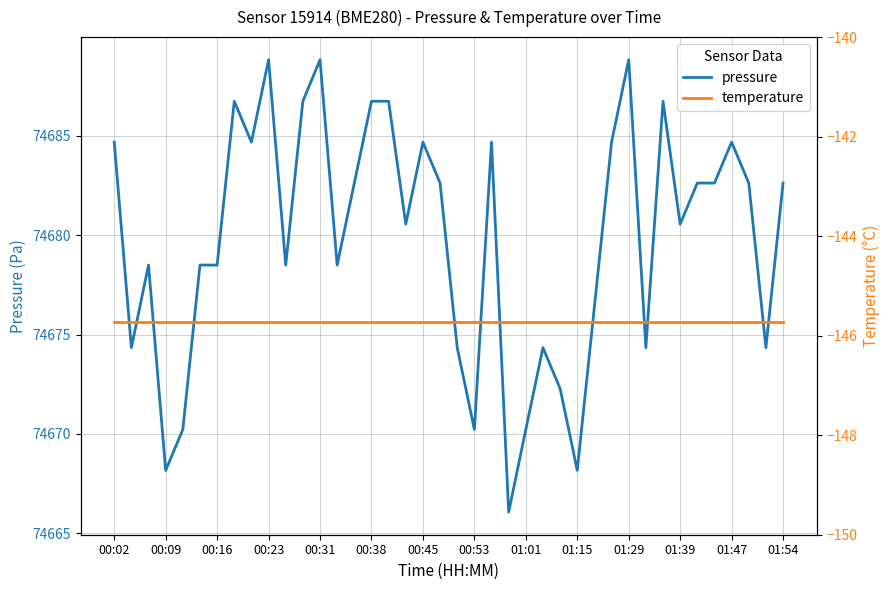

The pressure series shows 113743.7 at 01:47. True or false?

False